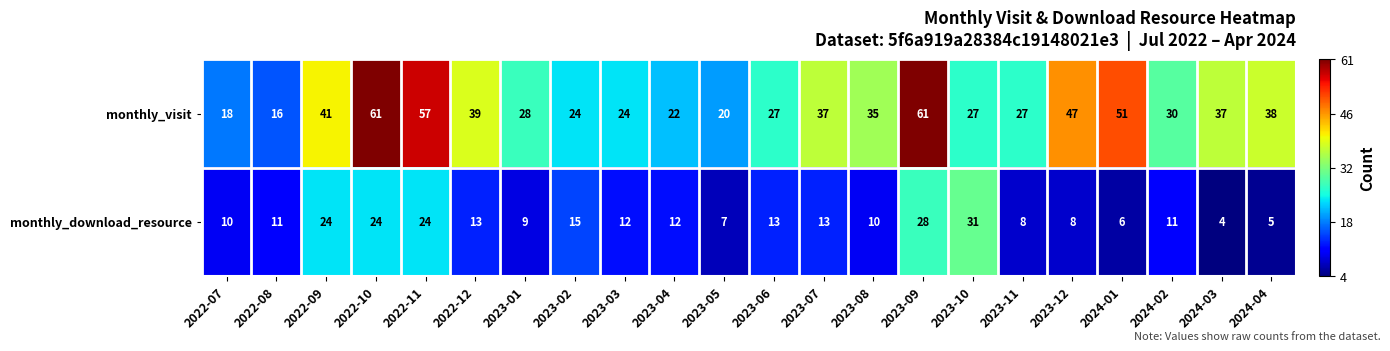

List the series in order of their overall mean, lowest first.

monthly_download_resource, monthly_visit